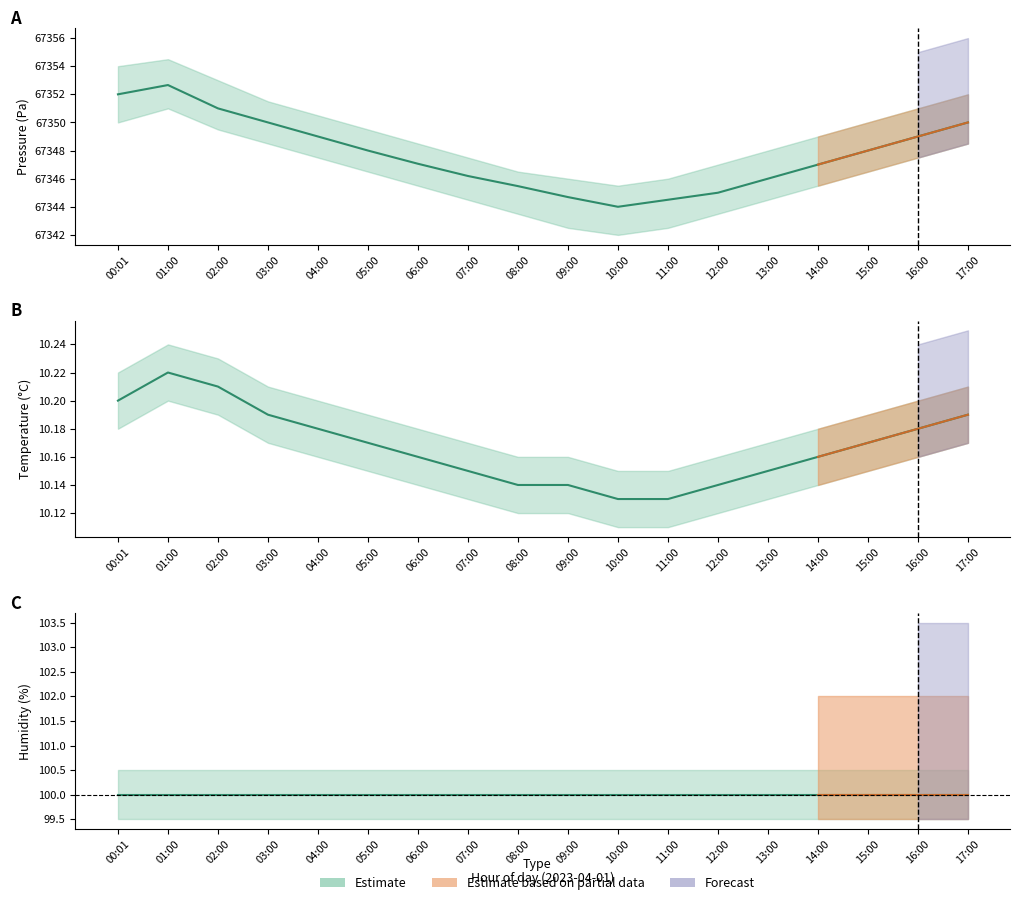

True or false: pressure and humidity intersect in this chart.

False